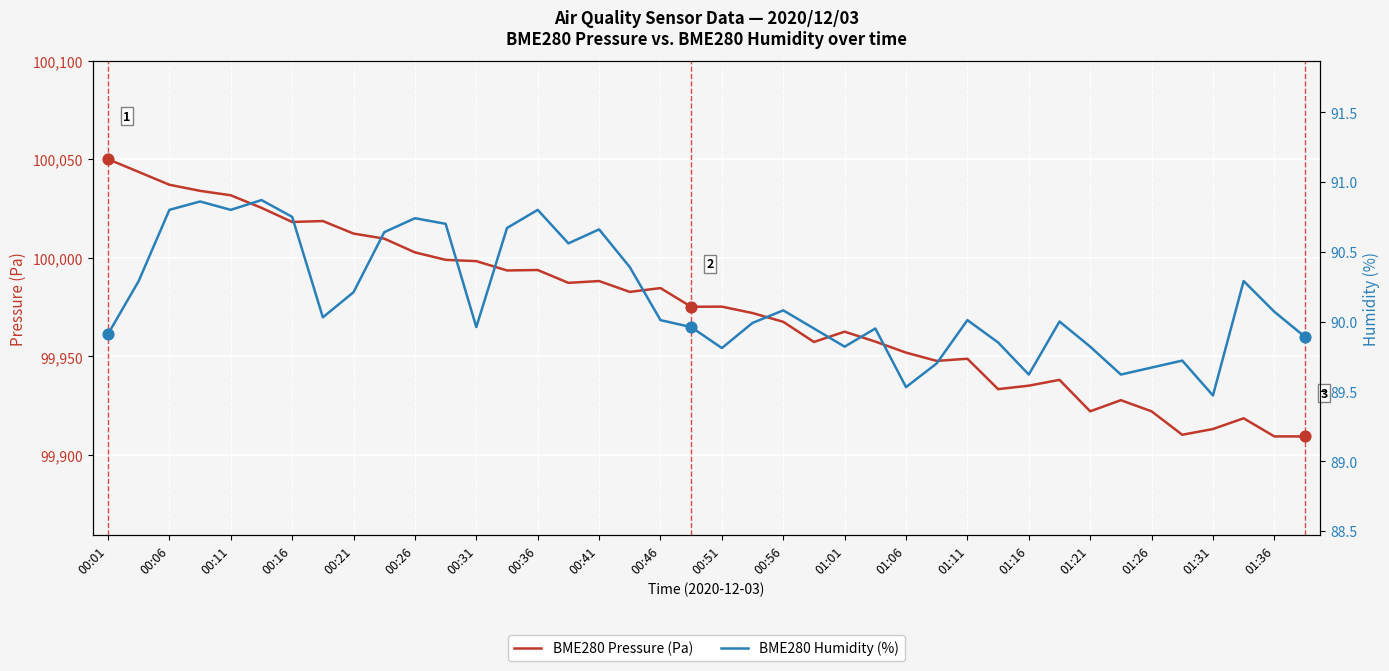

Which series contains the highest Y value?

BME280 Pressure (Pa)